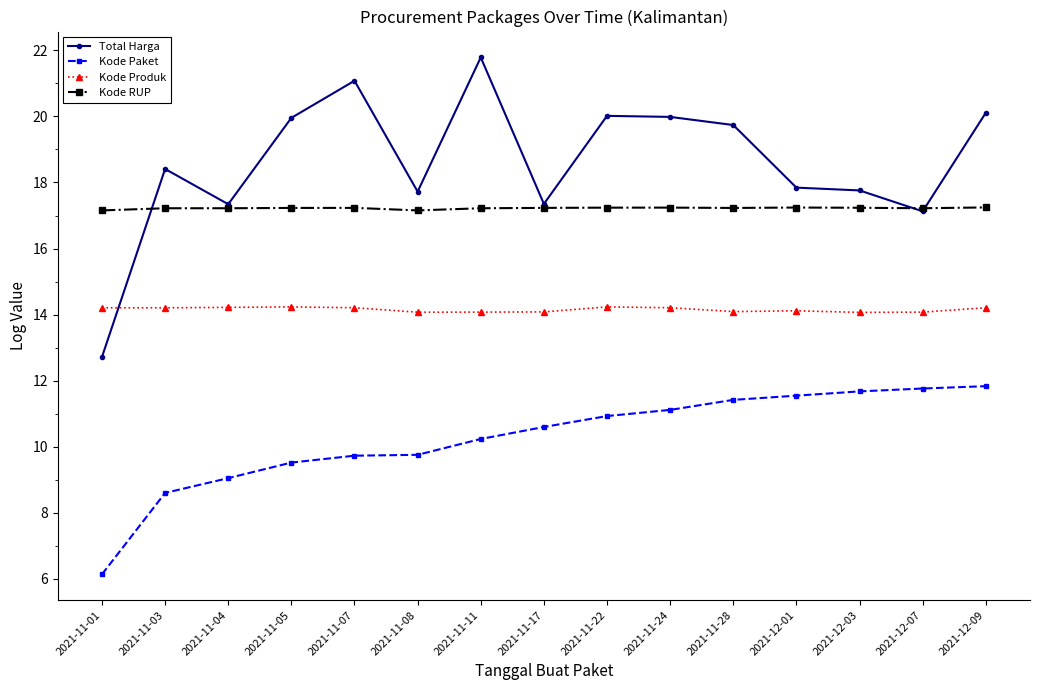

True or false: Kode Produk has more than 1 points higher than both neighbors.

True